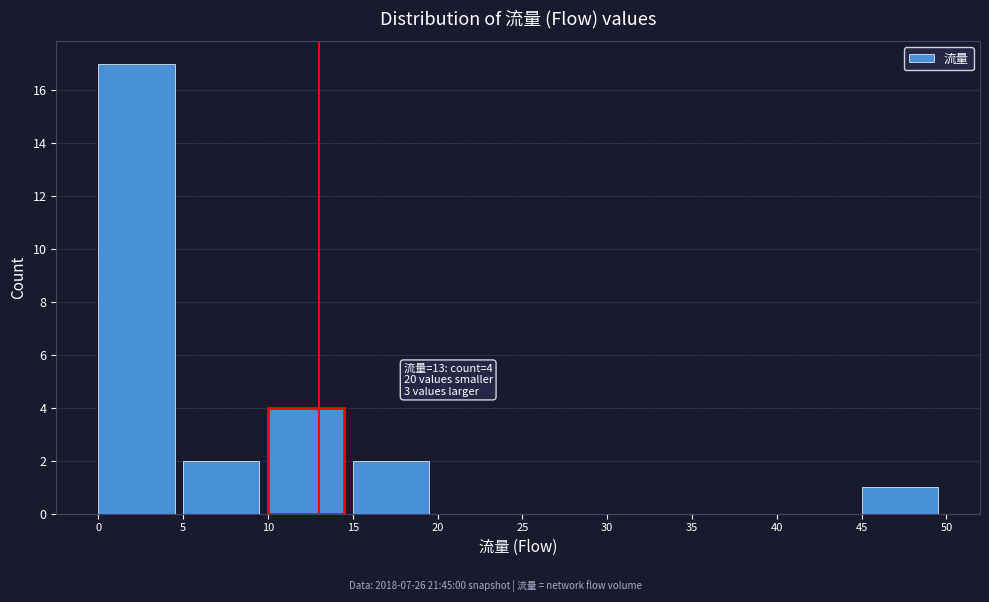

Over which range of the x-axis is the bar tallest?

0 to 5